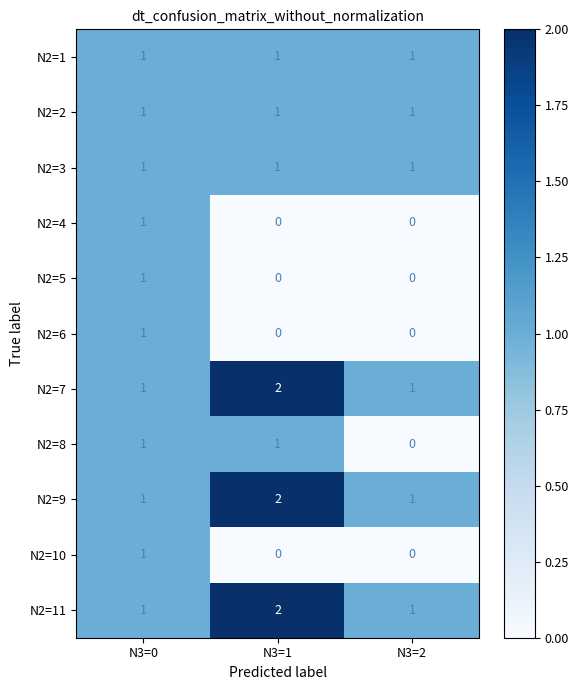

At which category is the sum across all series the highest?

N3=0